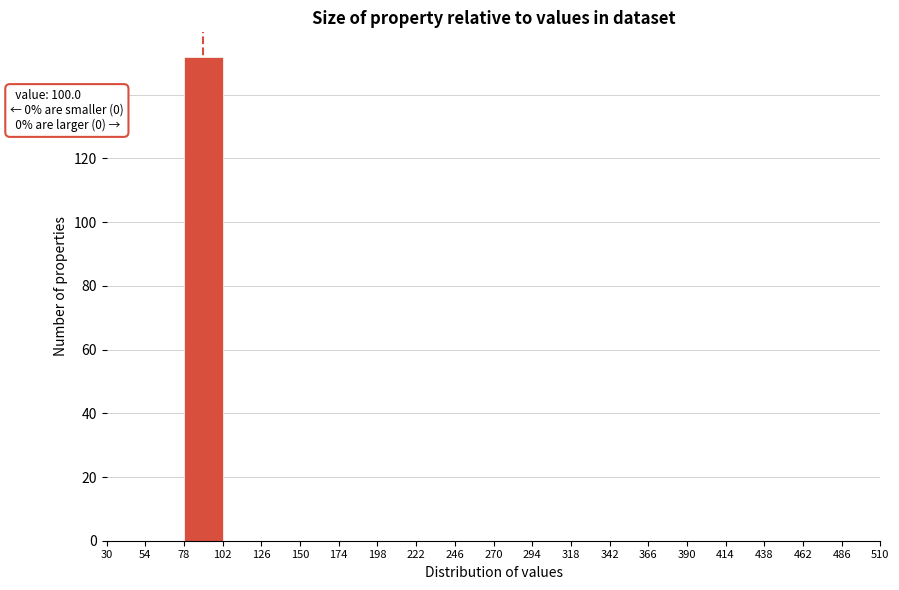

Over which range of the x-axis is the bar tallest?

78 to 102